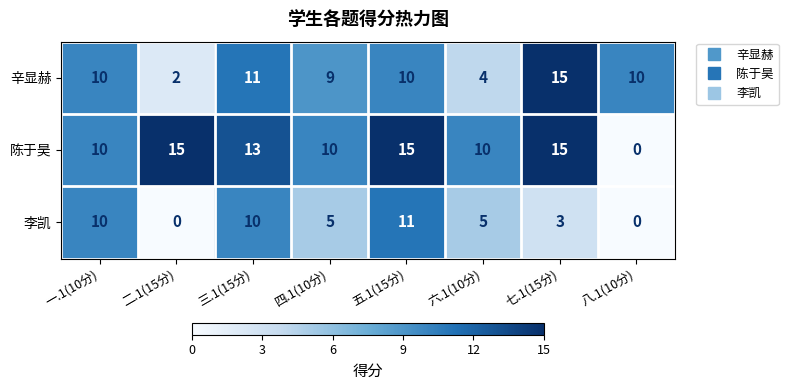

At how many categories does at least one series exceed 9?

8